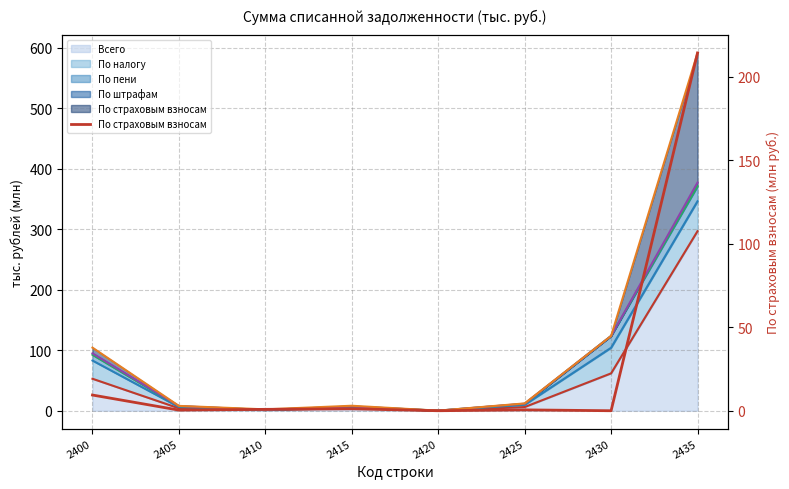

The chart shows a value of 0.0 at 2430. True or false?

False